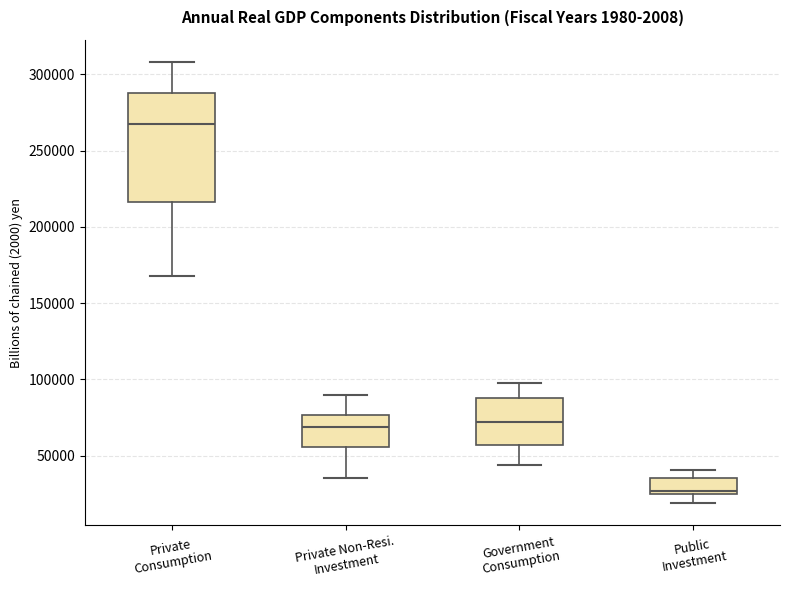

Reading left to right, transcribe this box plot: for each box, give where its median line is, the range the box spans, and where its two whiskers end, as read against the y-axis. The values are not printed on the chart, so give them approximately, as read against the axis.

Private Consumption: median 270000, box 215000 to 290000, whiskers 170000 to 310000
Private Non-Resi. Investment: median 70000, box 55000 to 75000, whiskers 35000 to 90000
Government Consumption: median 70000, box 55000 to 90000, whiskers 45000 to 100000
Public Investment: median 25000 (just above the box's lower edge), box 25000 to 35000, whiskers 20000 to 40000